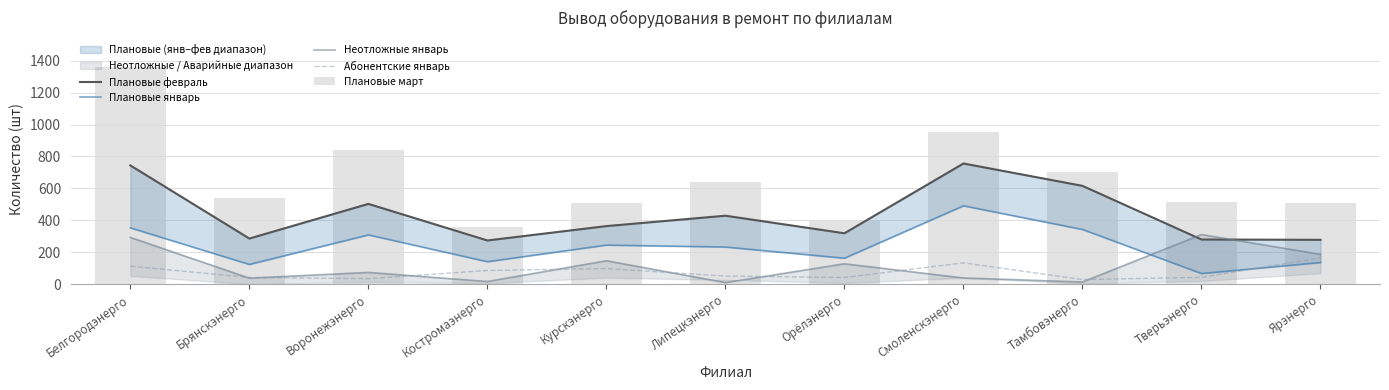

At which category does the chart reach its peak across all series?

Белгородэнерго